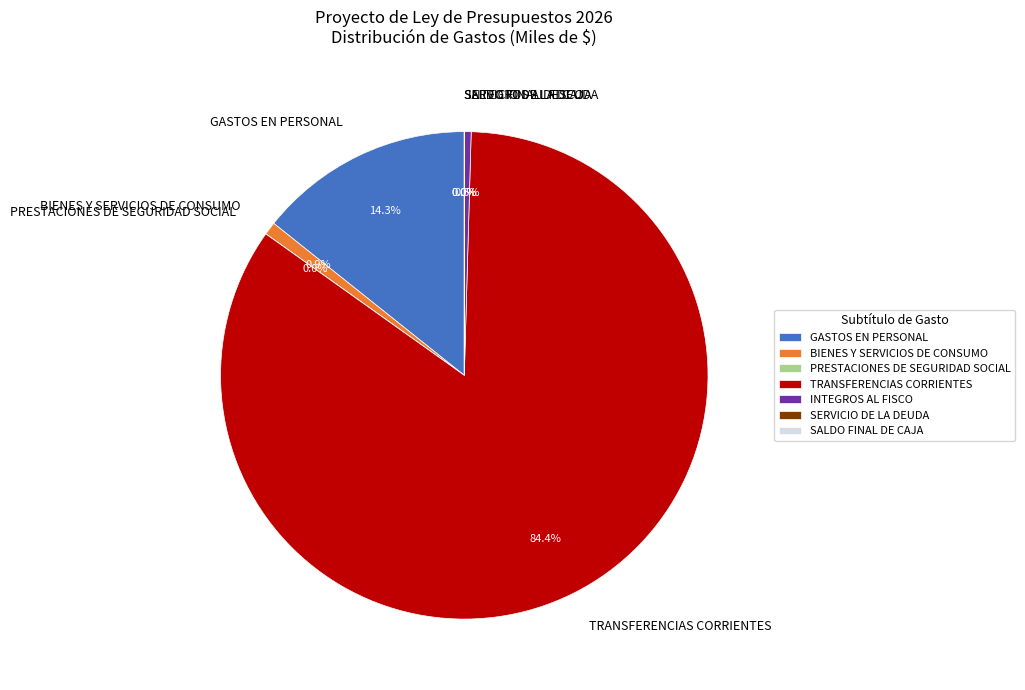

Does any single category account for the majority?

Yes